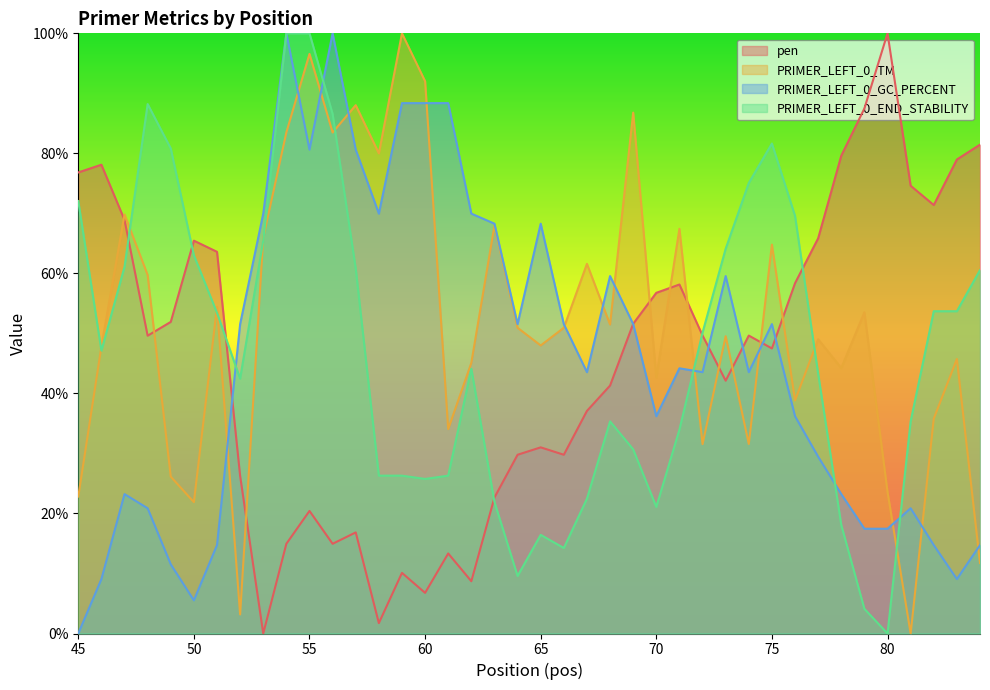

True or false: PRIMER_LEFT_0_TM has more than 2 interior local peaks.

True